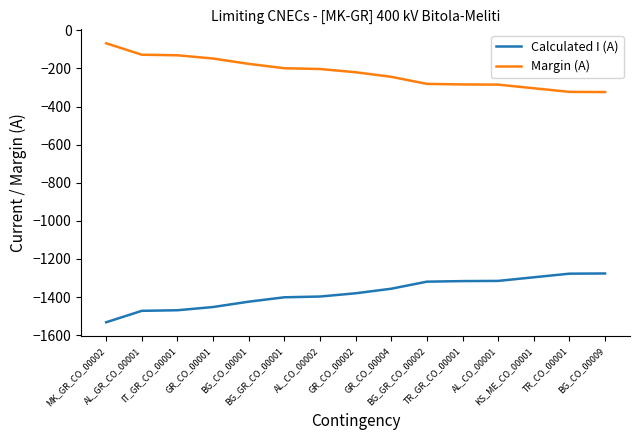

What is the difference between the Margin (A) values at BG_CO_00009 and TR_CO_00001?

1